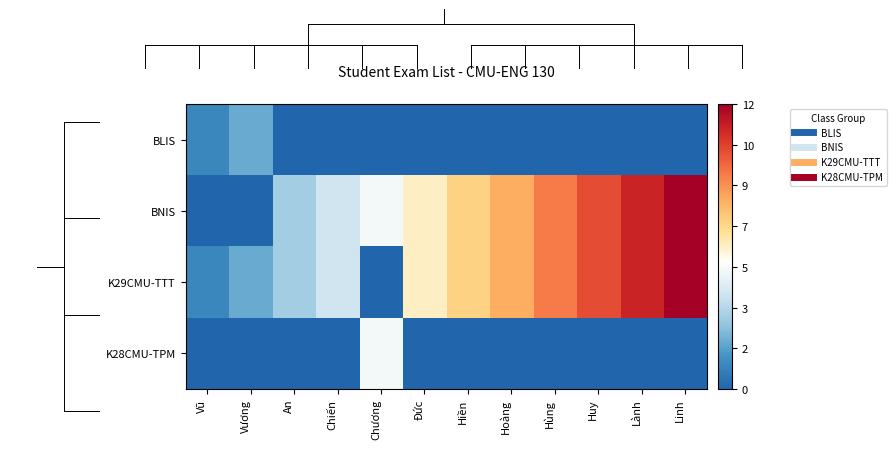

At Hoàng, list the series in order from smallest to largest.

BLIS, K28CMU-TPM, BNIS, K29CMU-TTT